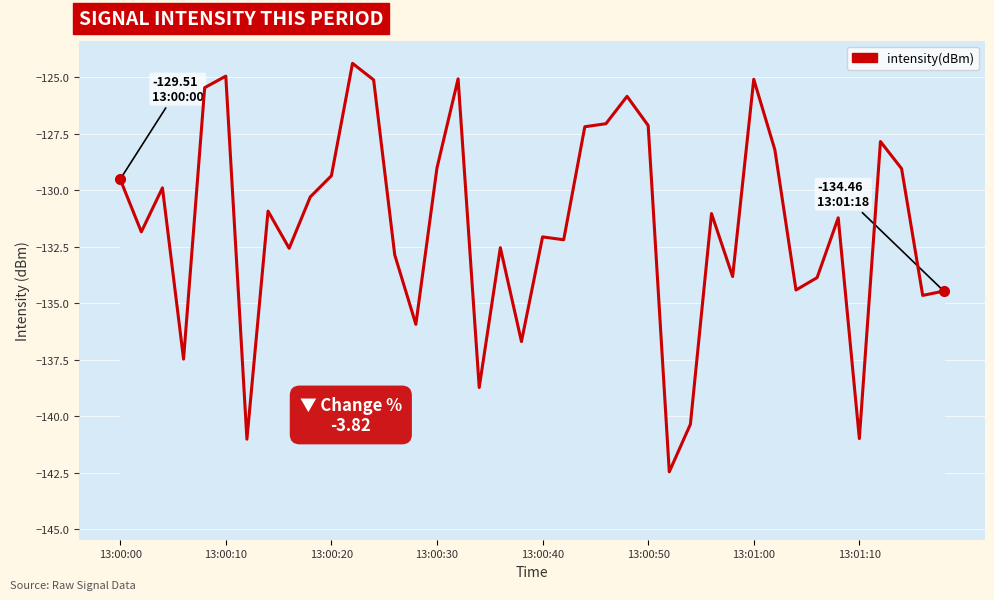

What is the maximum value shown in the chart?

-124.4